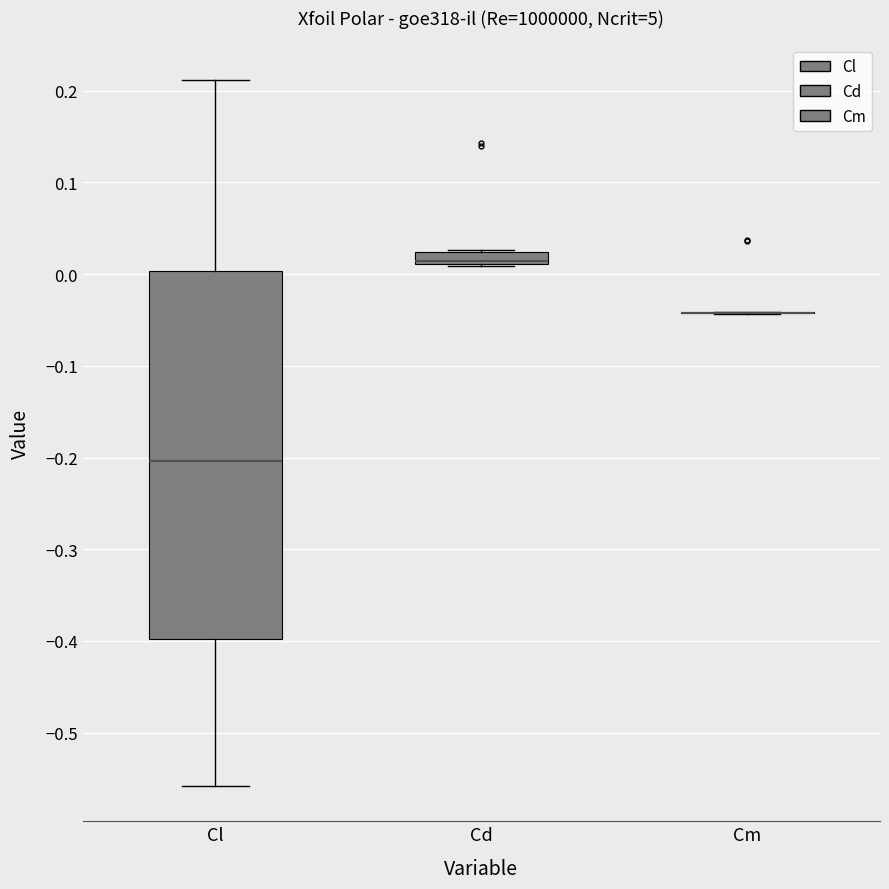

Comparing the boxes themselves (not the whiskers), which one is the tallest?

Cl